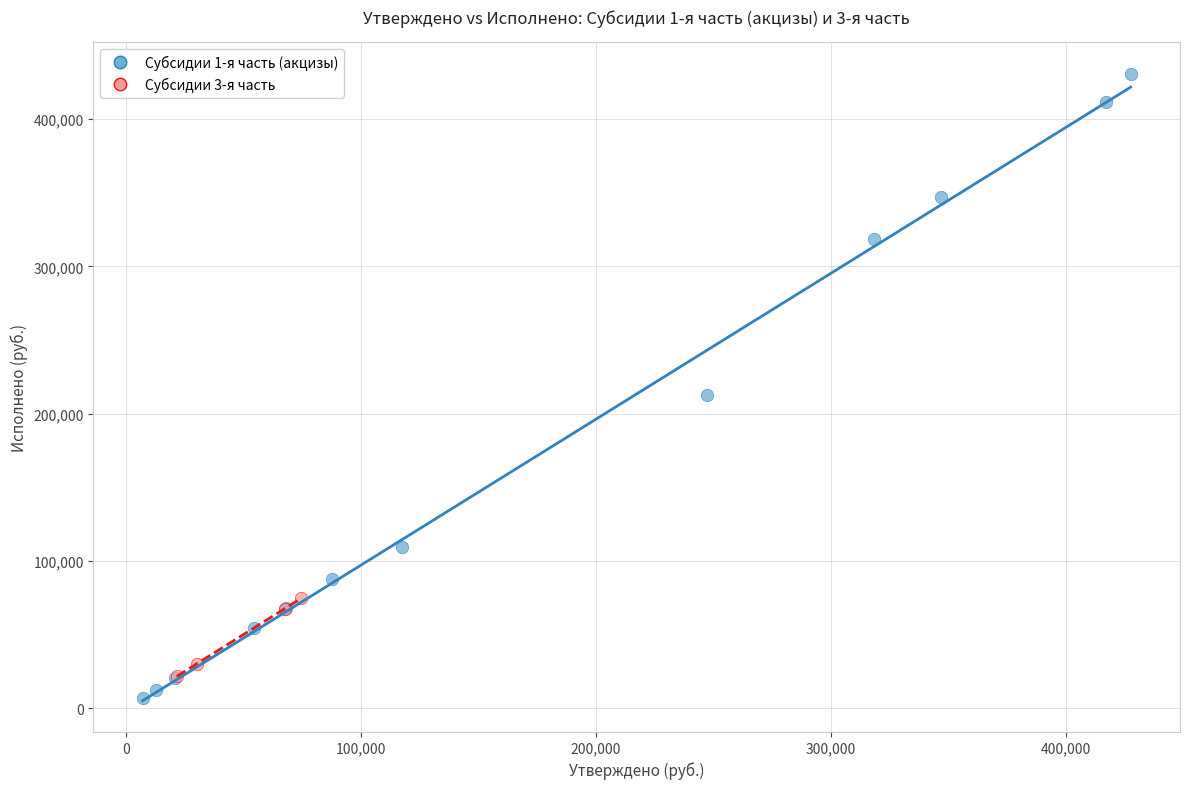

Which series has the widest spread of Y values?

Субсидии 1-я часть (акцизы)